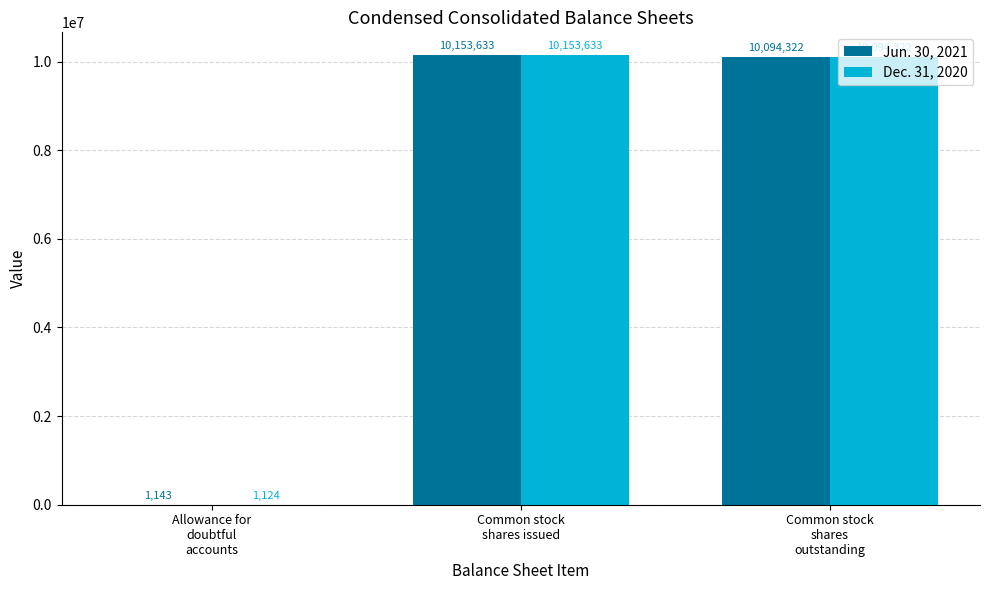

Which series has the largest total across all categories?

Jun. 30, 2021